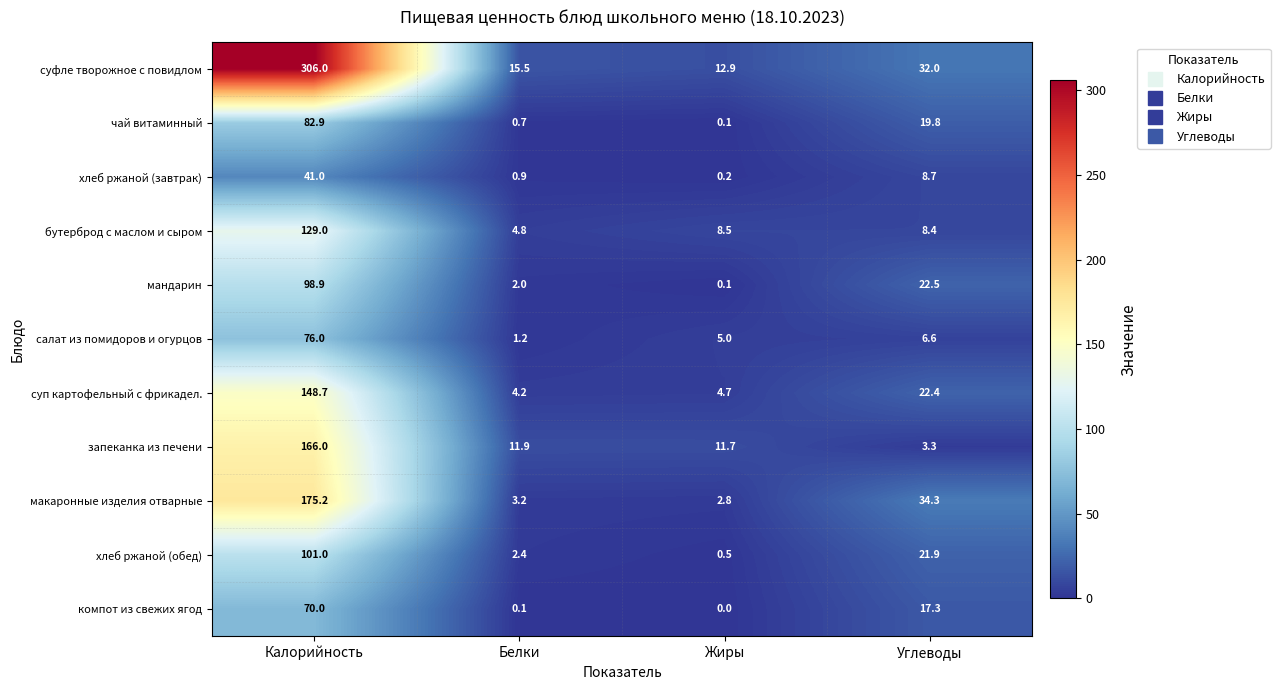

What is the spread (max minus min) of values at Калорийность?

265.0